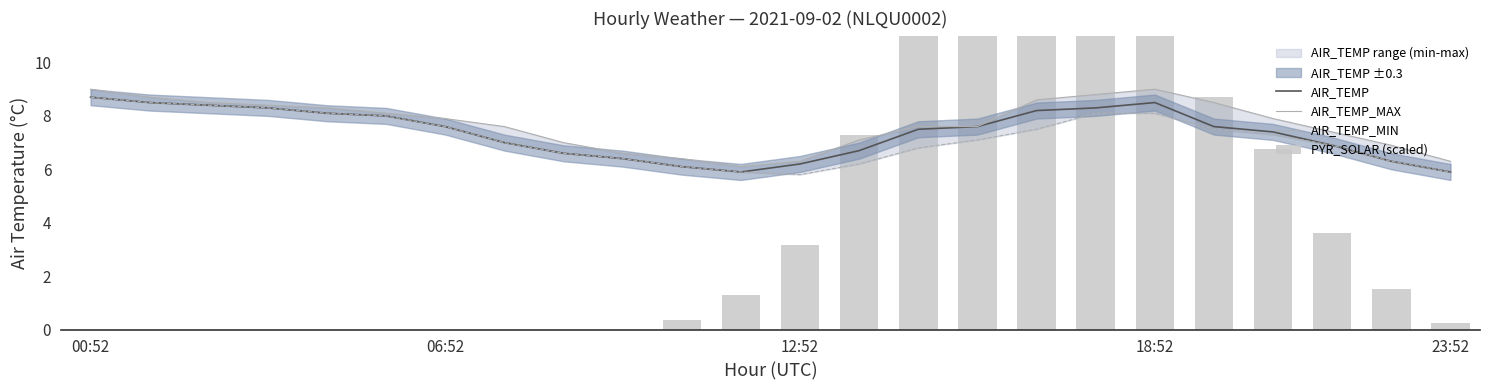

Reading right to left, list all the values displayed in this chart.

AIR_TEMP: 5.9	6.3	6.9	7.4	7.6	8.5	8.3	8.2	7.6	7.5	6.7	6.2	5.9	6.1	6.4	6.6	7.0	7.6	8.0	8.1	8.3	8.4	8.5	8.7
AIR_TEMP_MAX: 6.3	6.9	7.4	7.9	8.5	9.0	8.8	8.6	7.6	7.6	7.1	6.3	6.1	6.4	6.6	7.0	7.6	7.9	8.1	8.3	8.4	8.5	8.7	9.0
AIR_TEMP_MIN: 5.9	6.3	6.9	7.3	7.5	8.1	8.1	7.5	7.1	6.8	6.2	5.8	5.9	6.1	6.4	6.6	7.0	7.6	8.0	8.1	8.3	8.4	8.5	8.7
PYR_SOLAR (scaled): 0.2	1.5	3.6	6.8	8.7	12.1	14.6	13.5	11.4	11.8	7.3	3.1	1.3	0.3	0.0	0.0	0.0	0.0	0.0	0.0	0.0	0.0	0.0	0.0